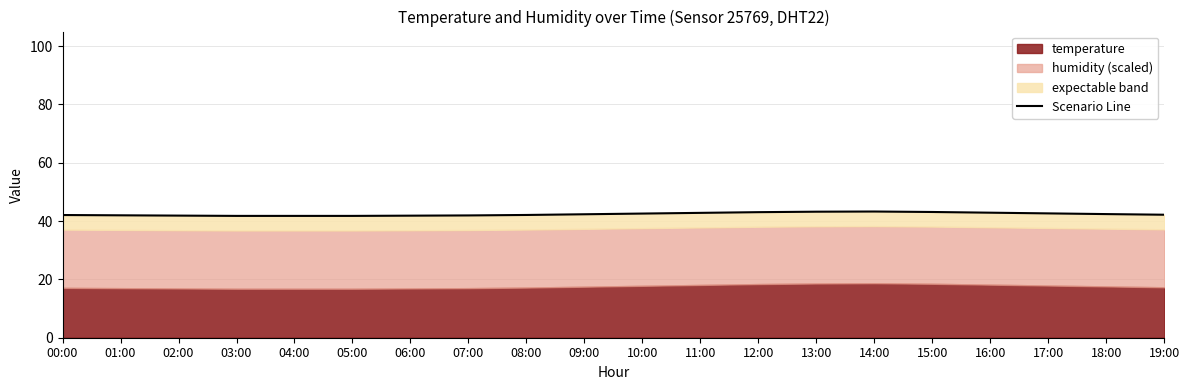

How many interior local peaks (higher than both neighbors) does the data have?

1